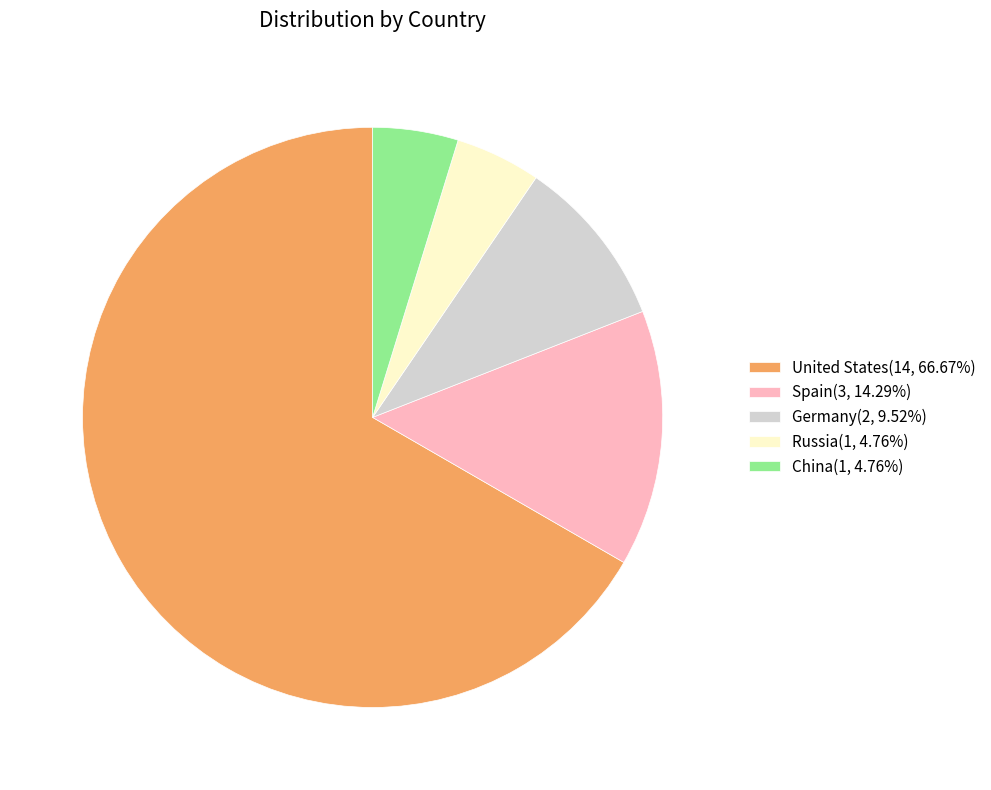

Which slice represents more than half of the pie?

United States